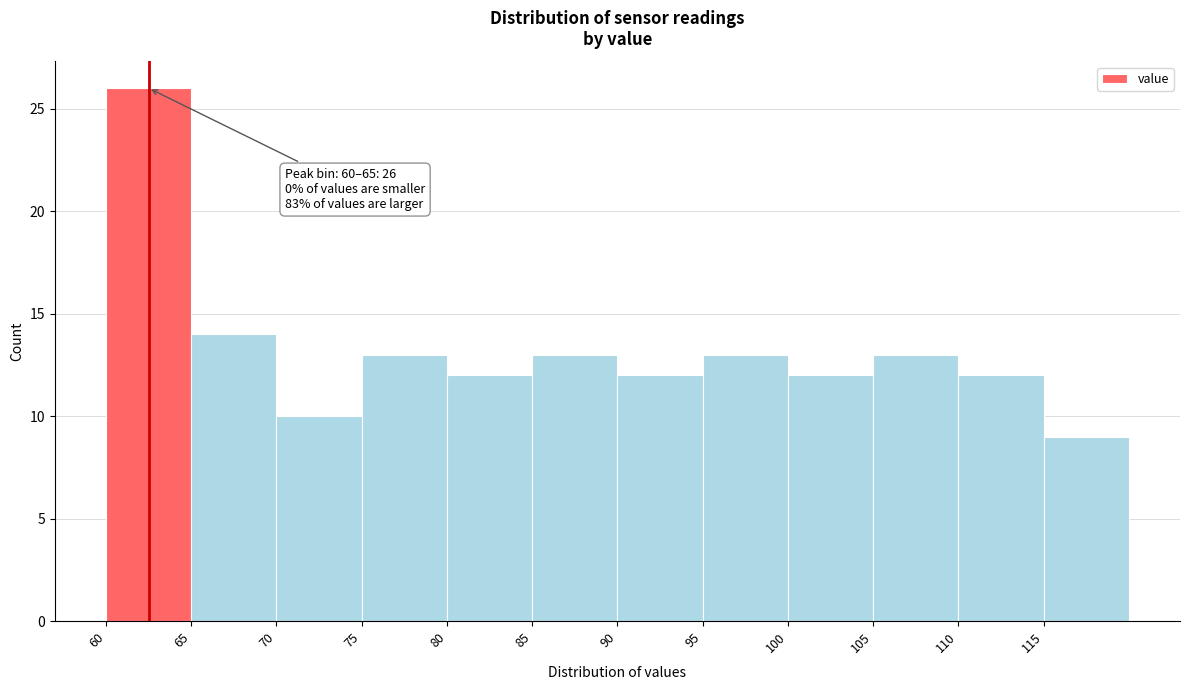

Over which range of the x-axis is the bar tallest?

60 to 65